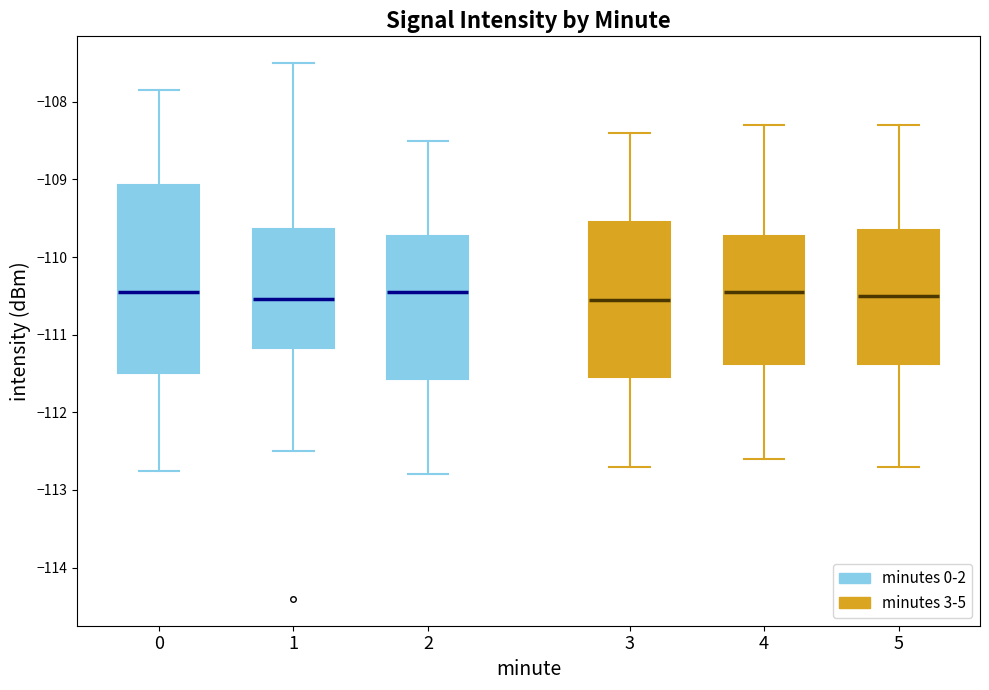

Where does the median line of the box at x = 3 sit on the y-axis? The values are not printed on the chart, so give them approximately, as read against the axis.

-110.5